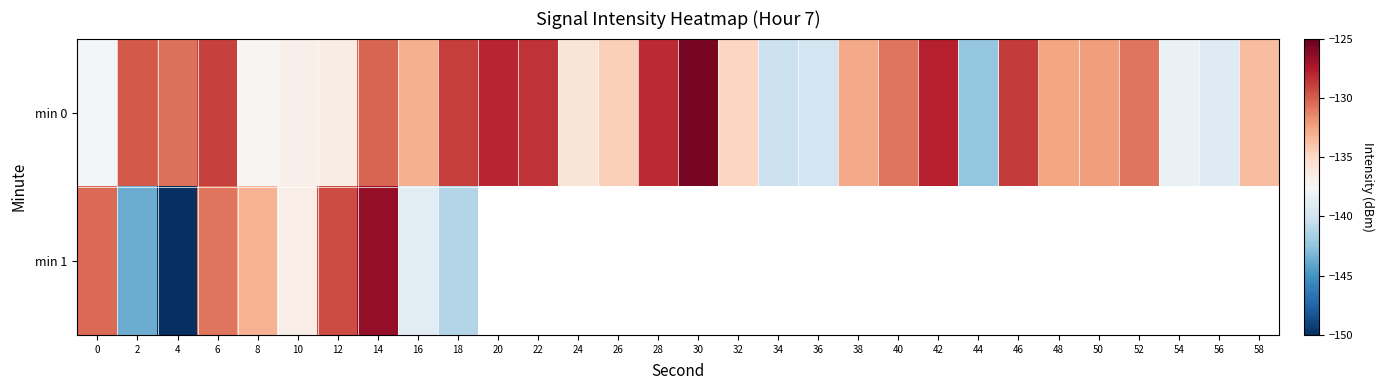

Which category has the lowest value across all series?

4